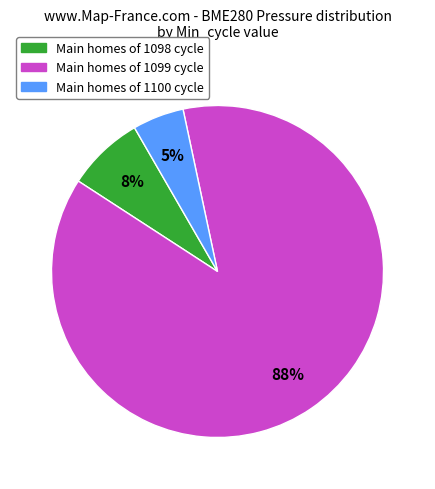

Is there a majority slice in this chart?

Yes